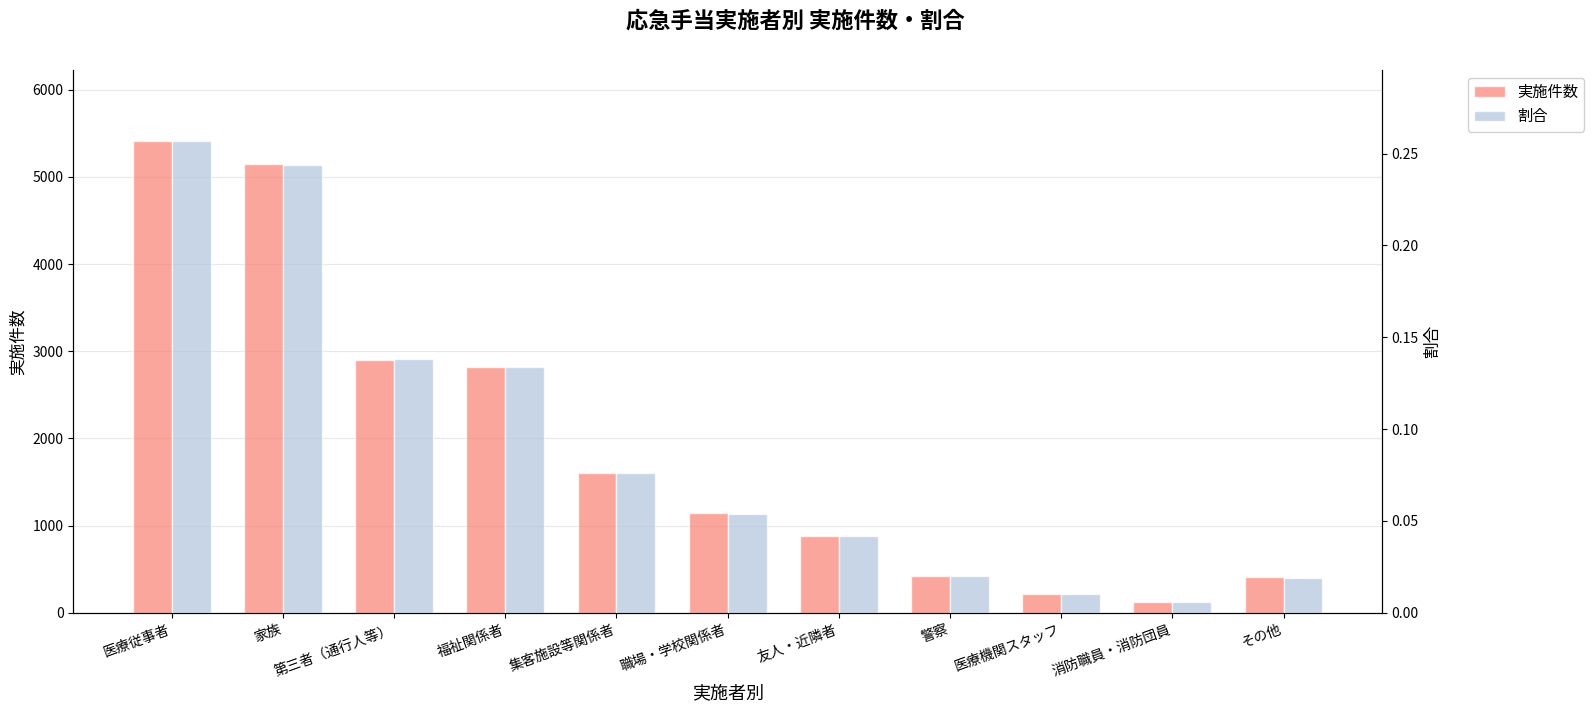

Which series changed the most between 第三者（通行人等） and 福祉関係者?

実施件数